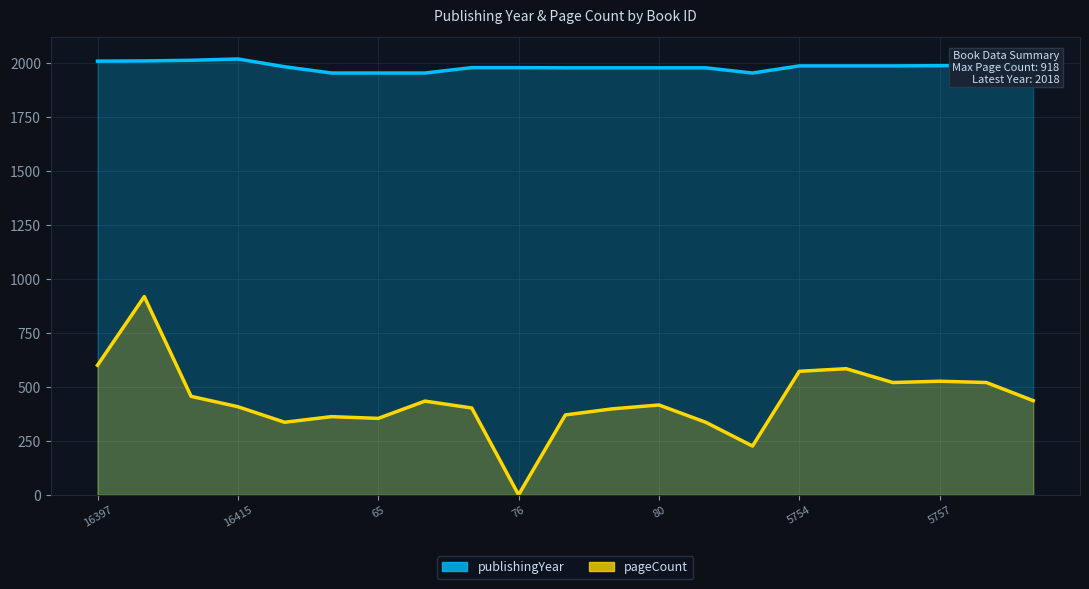

What is the label of the 16th point from the left?

5754